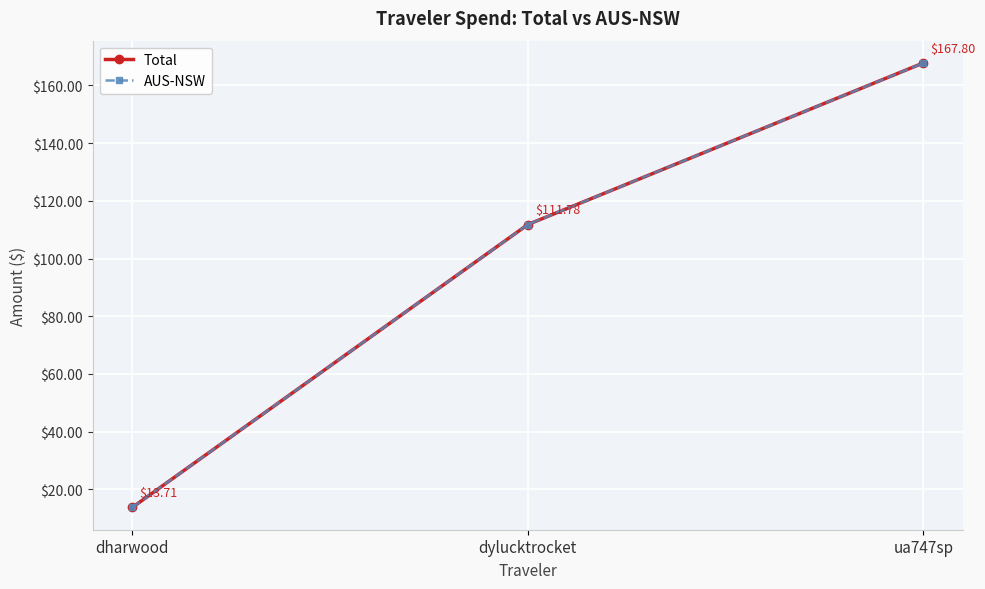

Count the number of data series in this chart.

2